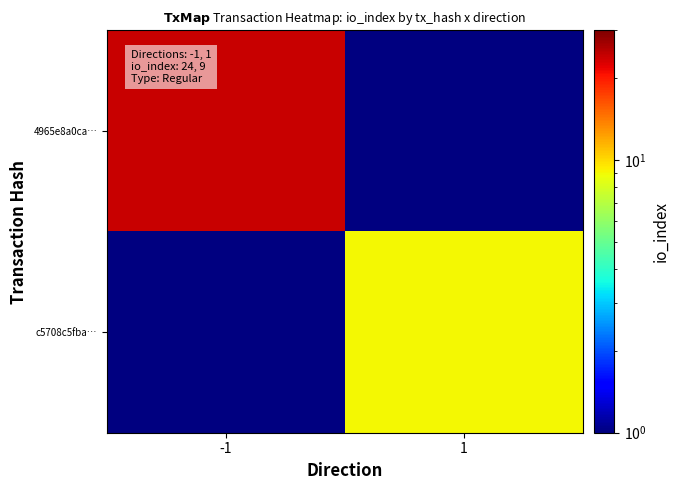

Reading right to left, list all the values displayed in this chart.

4965e8a0ca…: 1=0.1	-1=24.0
c5708c5fba…: 1=9.0	-1=0.1